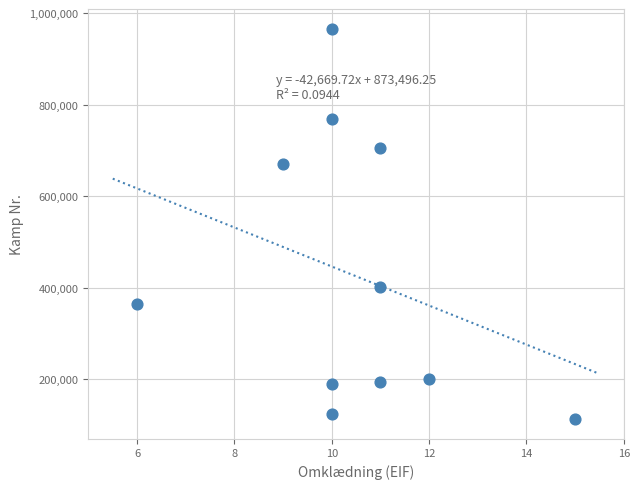

What is the average X value?

10